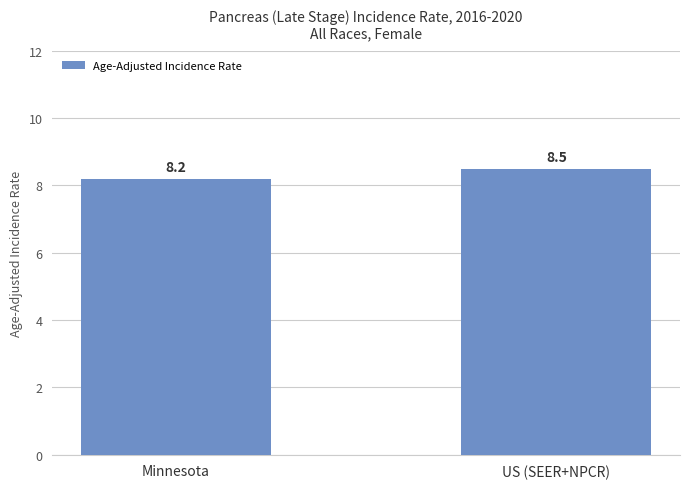

Which has a higher value, Minnesota or US (SEER+NPCR)?

US (SEER+NPCR)